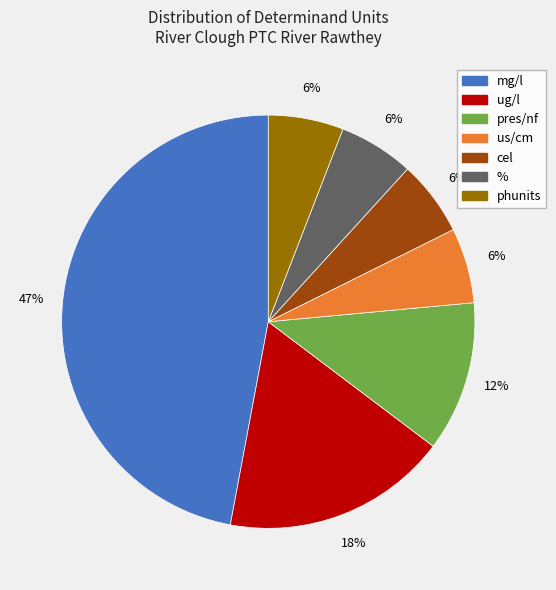

Combined, do mg/l and us/cm account for over 50%?

Yes